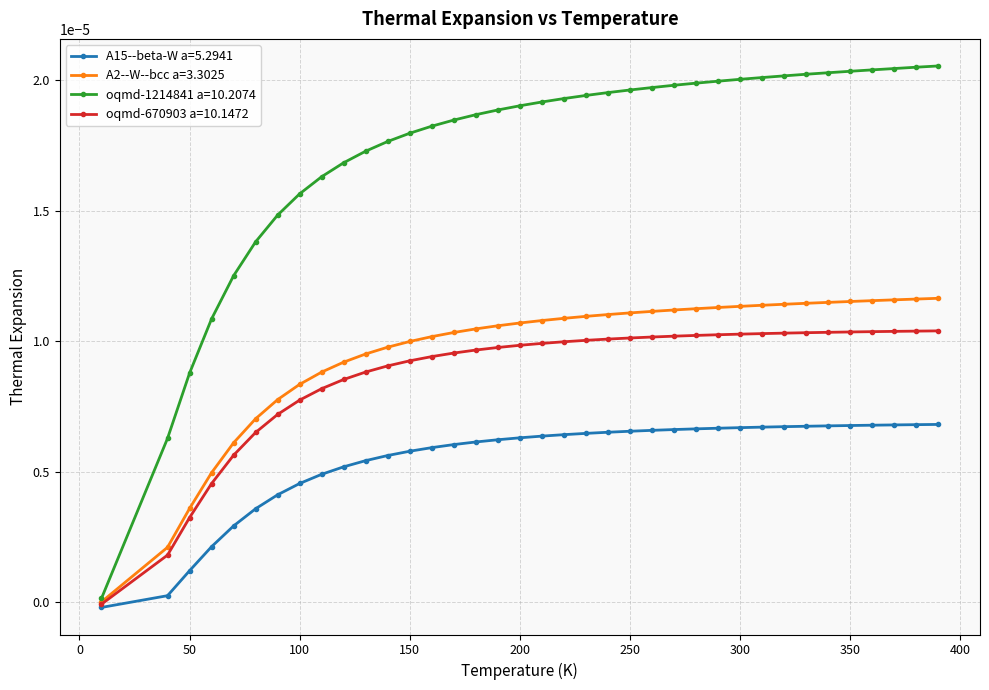

Which series has the largest total across all categories?

oqmd-1214841 a=10.2074